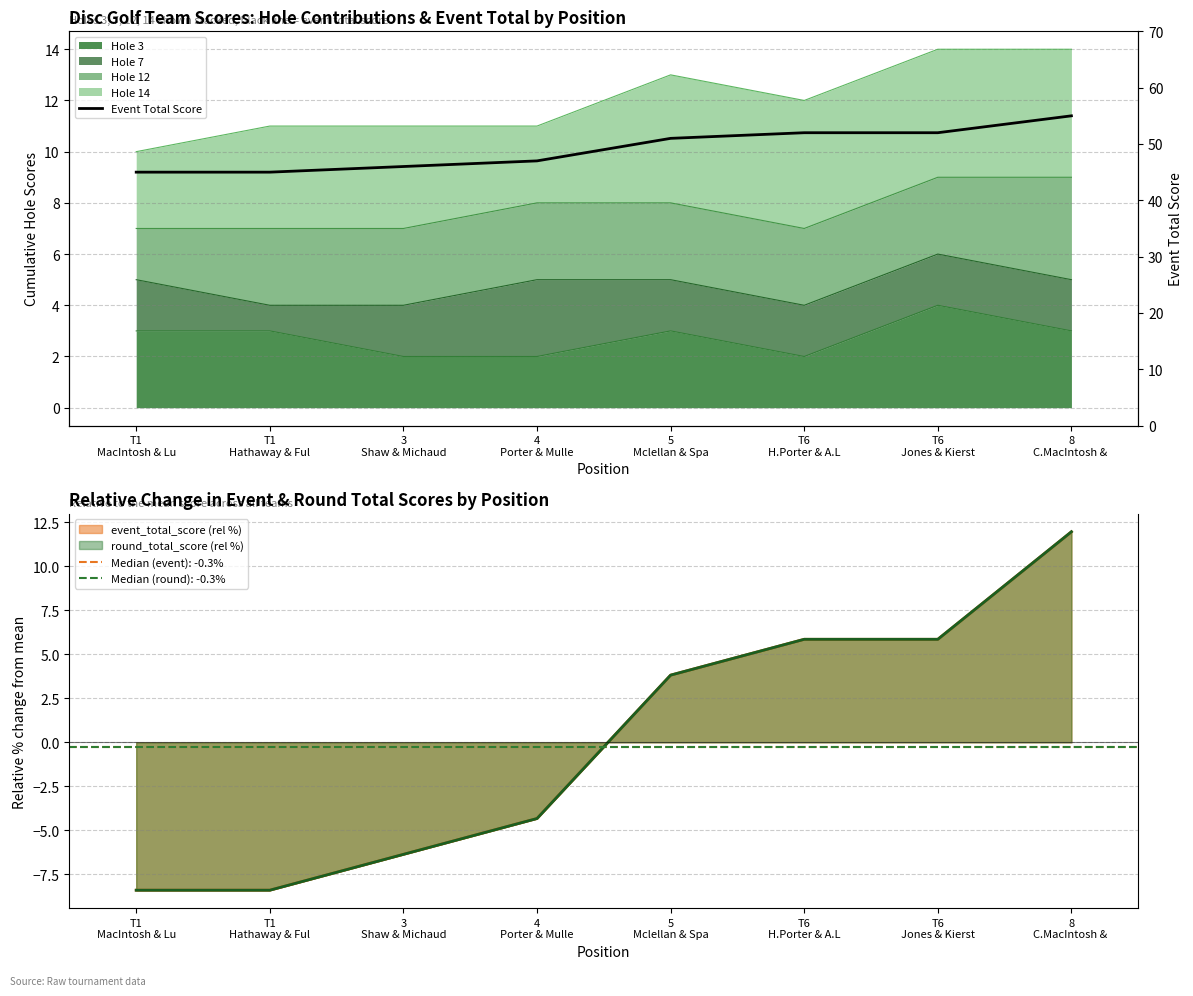

True or false: the data shows 28 at T1
Hathaway & Ful.

False